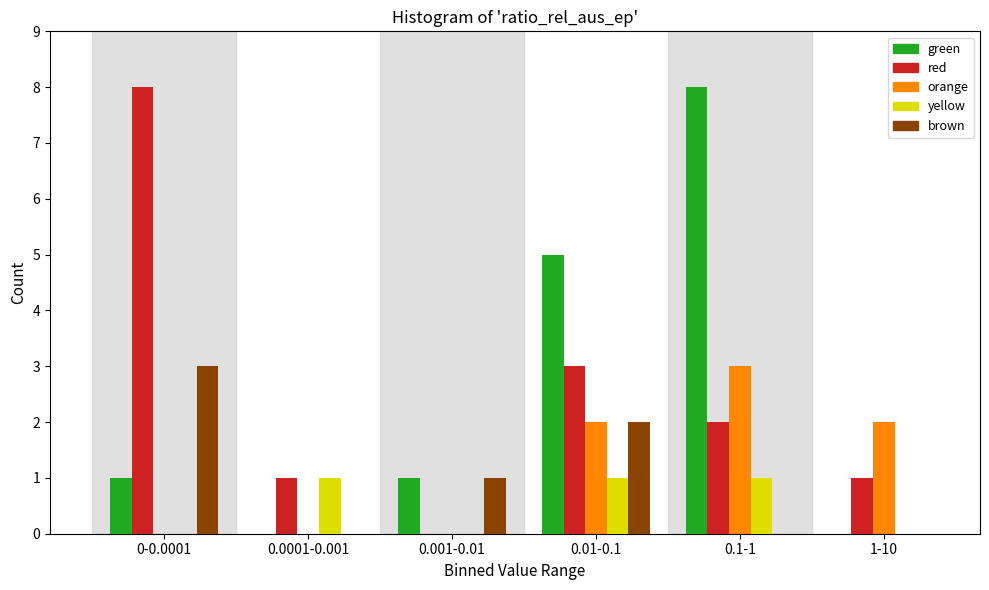

Reading left to right, extract all data points from this chart.

green: 0-0.0001=1	0.0001-0.001=0	0.001-0.01=1	0.01-0.1=5	0.1-1=8	1-10=0
red: 0-0.0001=8	0.0001-0.001=1	0.001-0.01=0	0.01-0.1=3	0.1-1=2	1-10=1
orange: 0-0.0001=0	0.0001-0.001=0	0.001-0.01=0	0.01-0.1=2	0.1-1=3	1-10=2
yellow: 0-0.0001=0	0.0001-0.001=1	0.001-0.01=0	0.01-0.1=1	0.1-1=1	1-10=0
brown: 0-0.0001=3	0.0001-0.001=0	0.001-0.01=1	0.01-0.1=2	0.1-1=0	1-10=0